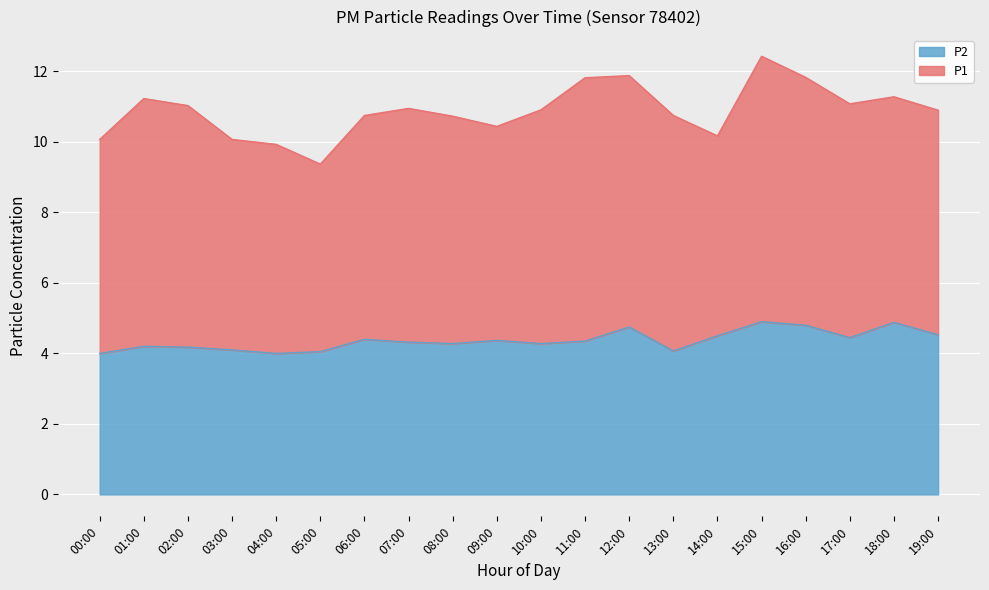

Is it true that the value at 01:00 is 4.2?

True